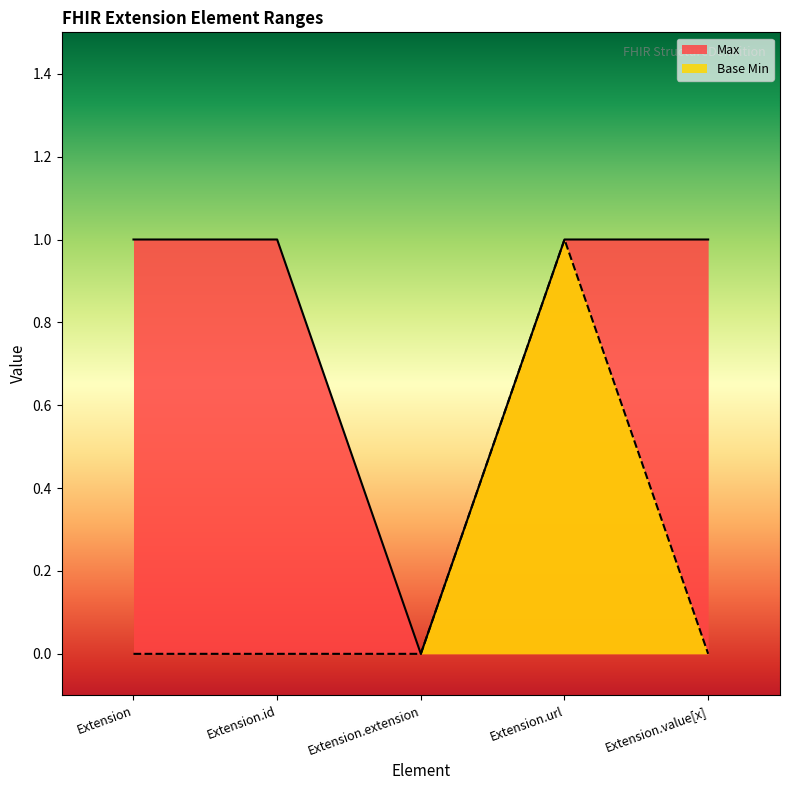

Which category has the lowest value in the Max series?

Extension.extension